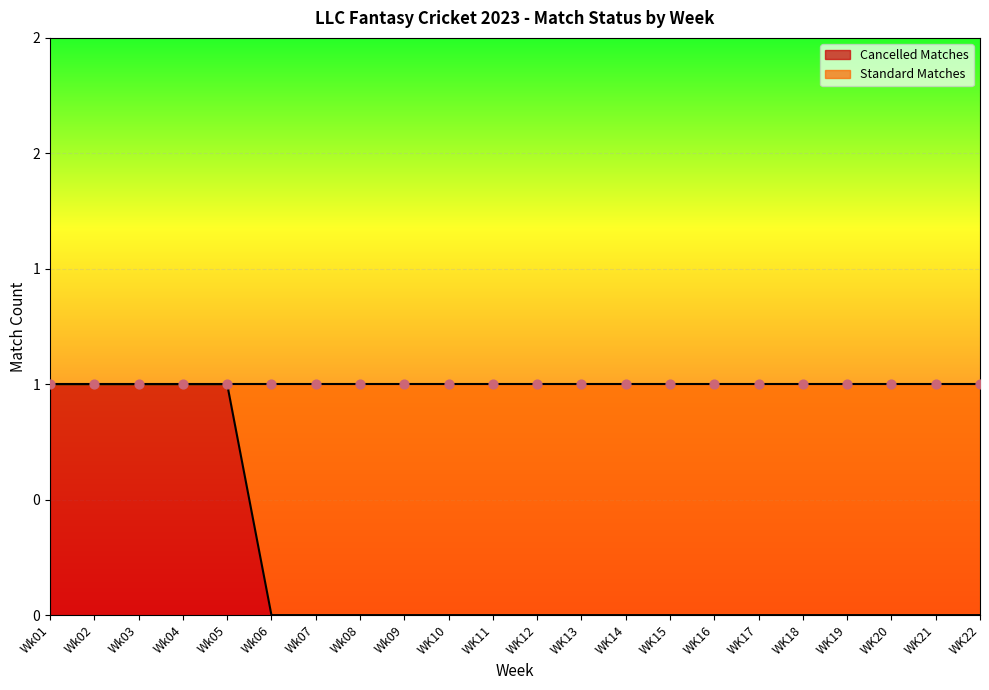

What is the change in value from Wk04 to Wk07?

-1